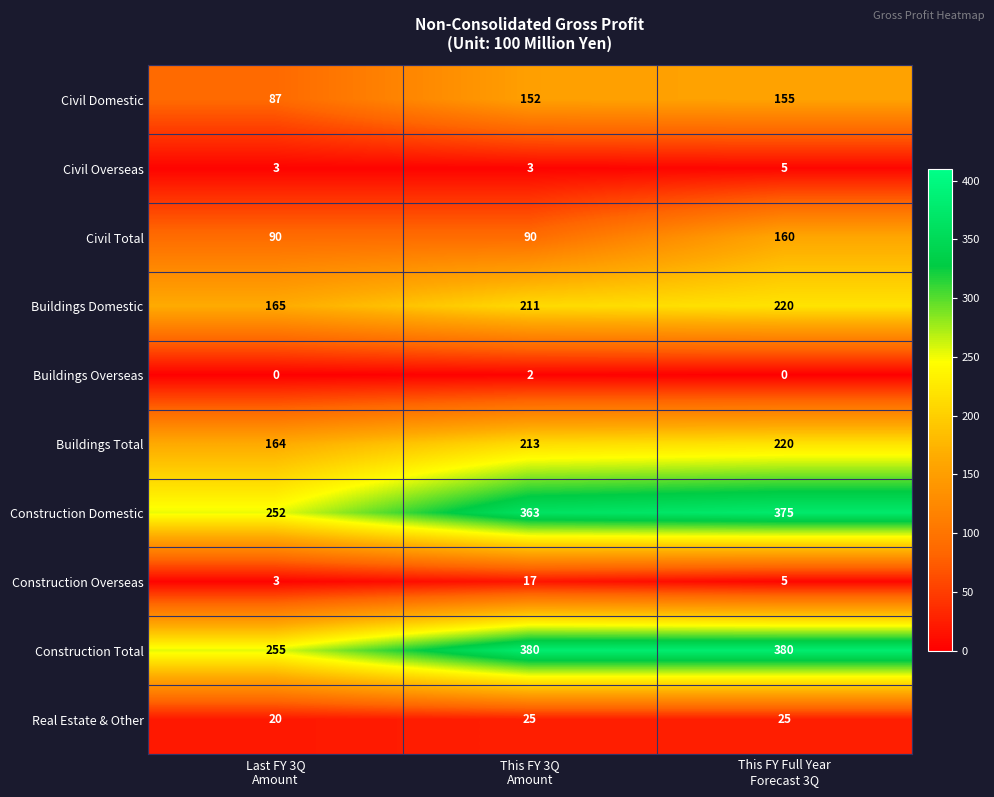

How many Buildings Total values are between 164 and 220?

3